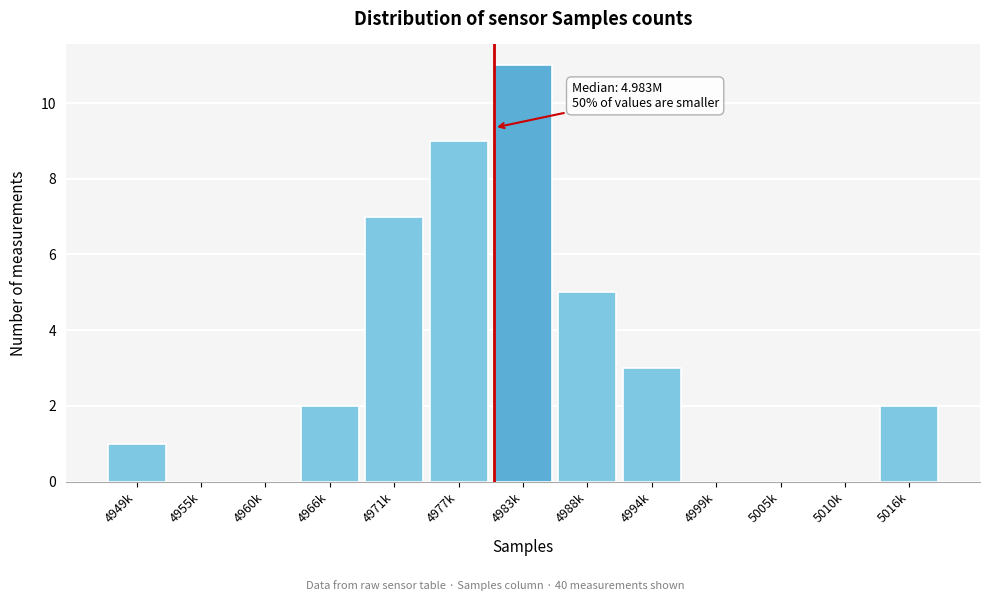

Reading left to right, list all the values displayed in this chart.

4949k=1	4955k=0	4960k=0	4966k=2	4971k=7	4977k=9	4983k=11	4988k=5	4994k=3	4999k=0	5005k=0	5010k=0	5016k=2